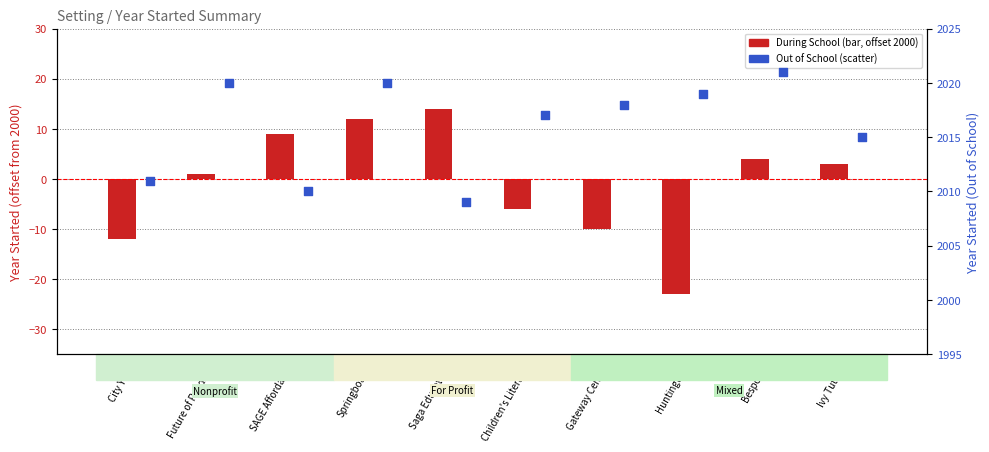

Is the value of During School at Children's Literacy greater than the value of Out of School at Gateway Center?

No